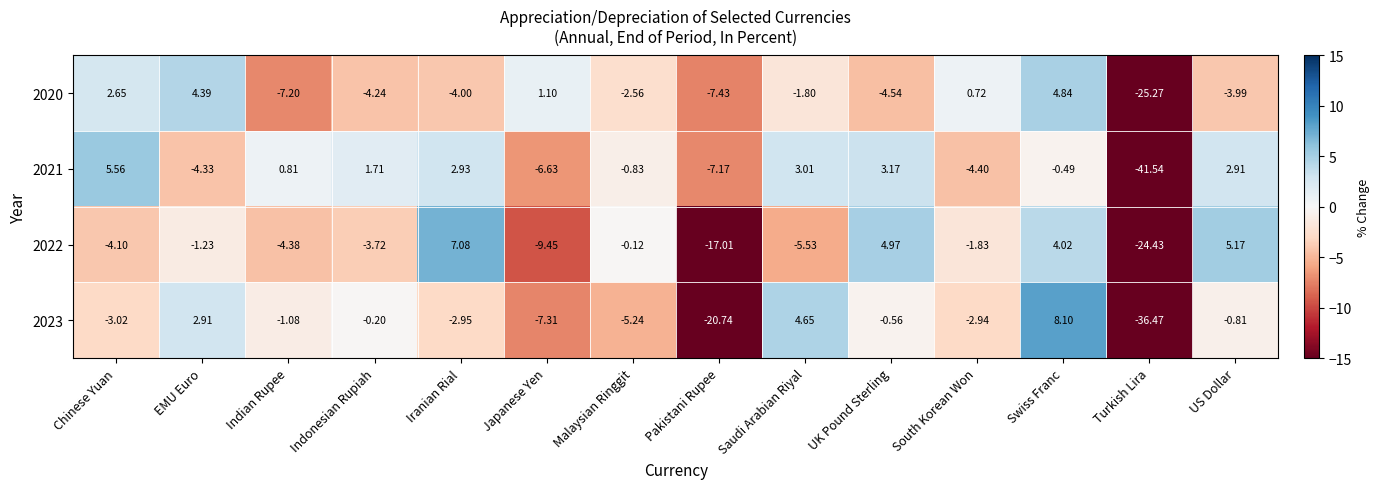

List the labels in order of 2020 value, smallest first.

Turkish Lira, Pakistani Rupee, Indian Rupee, UK Pound Sterling, Indonesian Rupiah, Iranian Rial, US Dollar, Malaysian Ringgit, Saudi Arabian Riyal, South Korean Won, Japanese Yen, Chinese Yuan, EMU Euro, Swiss Franc